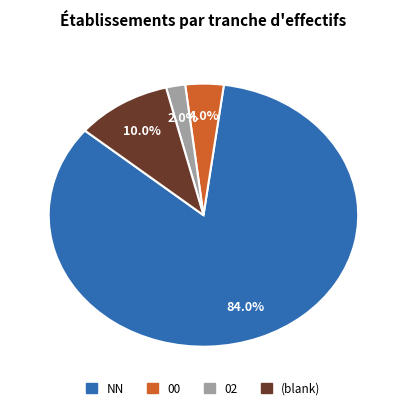

Is there any slice that represents more than half of the pie?

Yes